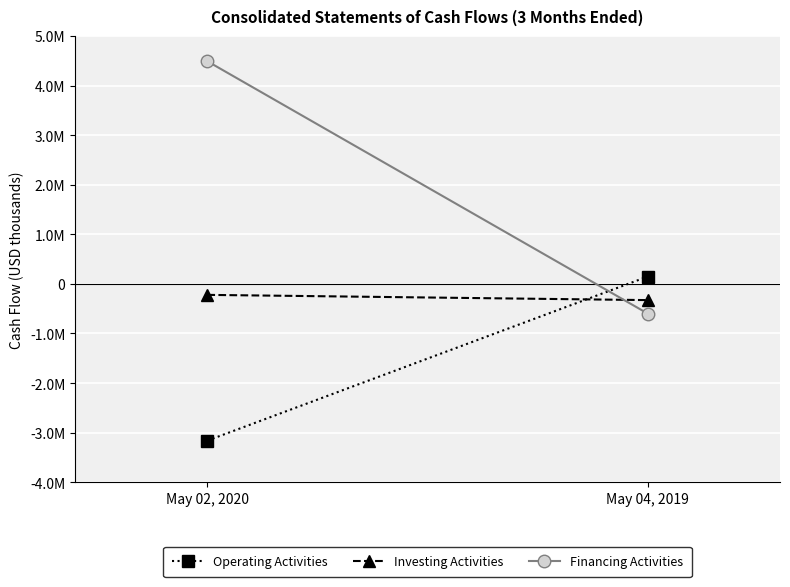

How many series are shown in this chart?

3